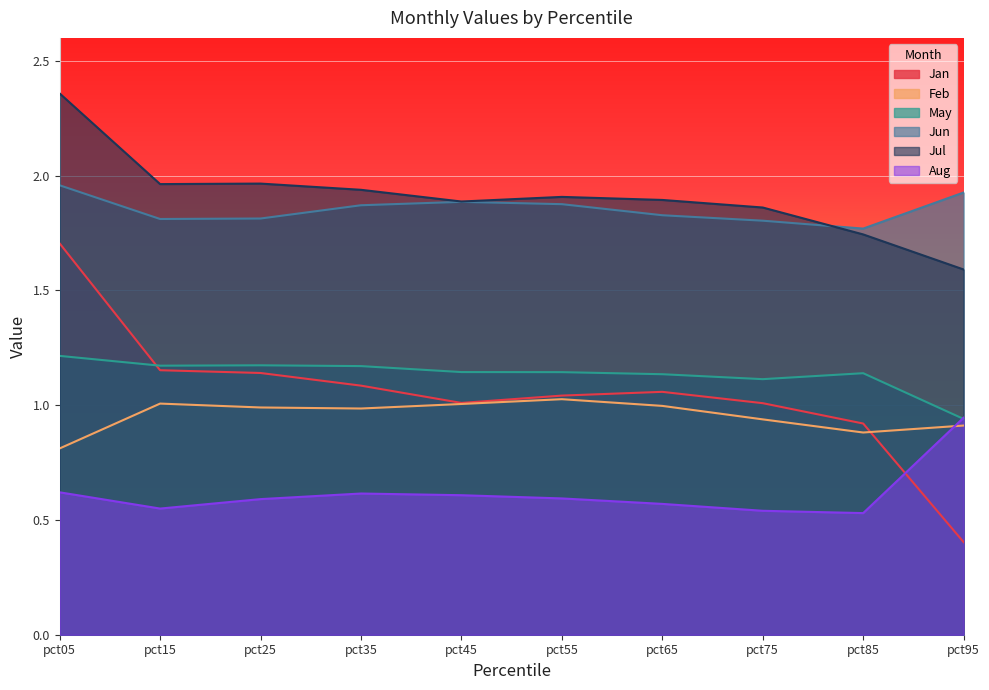

What is the difference between the maximum and minimum values in the Aug series?

0.4